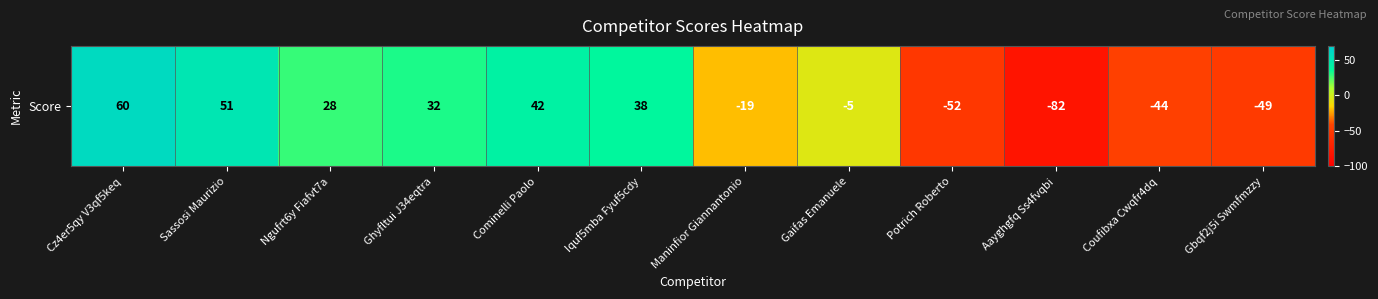

List the labels in order of value, largest first.

Cz4er5qy V3qf5keq, Sassosi Maurizio, Cominelli Paolo, Iquf5mba Fyuf5cdy, Ghyfltui J34eqtra, Ngufrt6y Fiafvt7a, Gaifas Emanuele, Maninfior Giannantonio, Coufibxa Cwqfr4dq, Gbqf2j5i Swmfmzzy, Potrich Roberto, Aayghgfq Ss4fvqbi